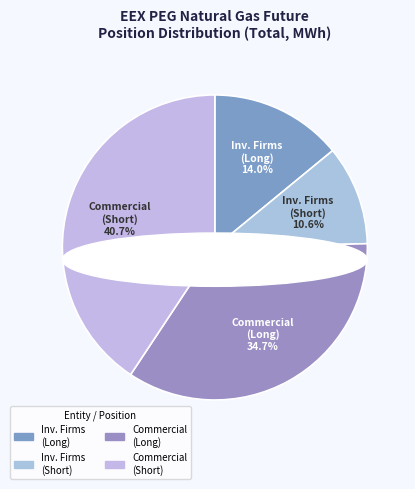

What portion of the pie excludes Investment Funds?

100.0%